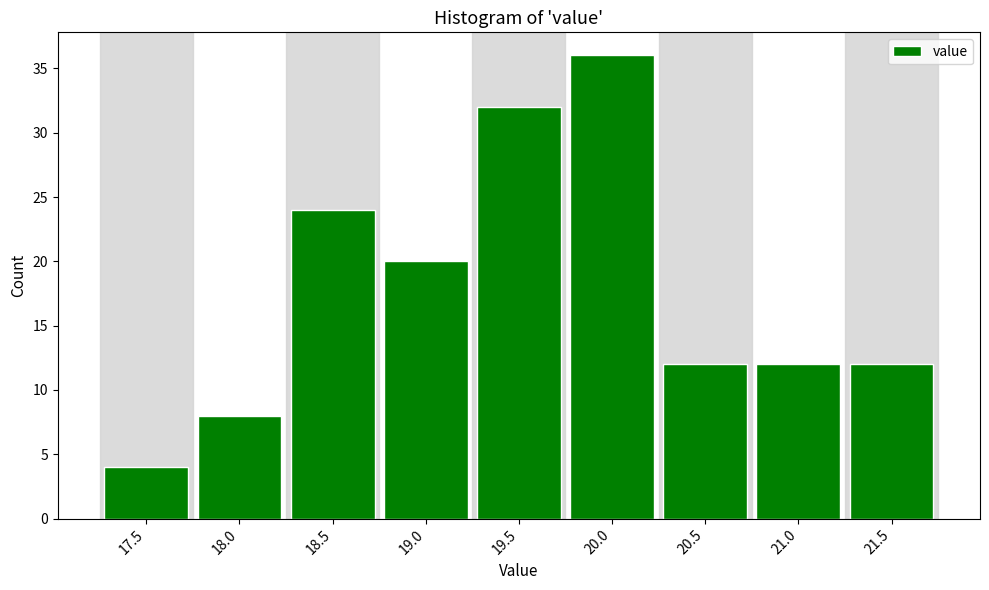

Reading left to right, transcribe all the data shown in this chart.

17.5=4	18.0=8	18.5=24	19.0=20	19.5=32	20.0=36	20.5=12	21.0=12	21.5=12